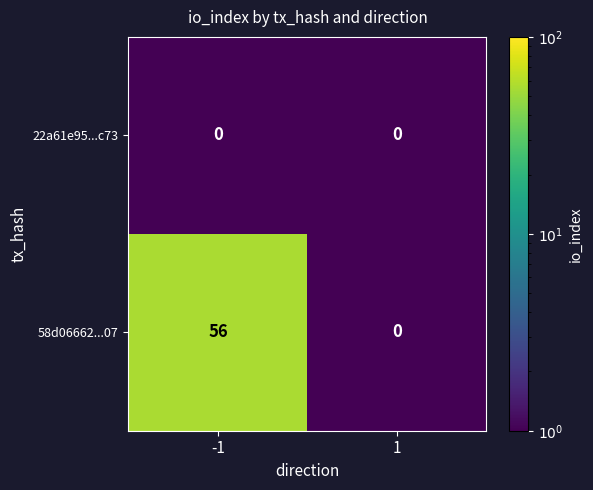

Which series has the largest total across all categories?

58d06662...07